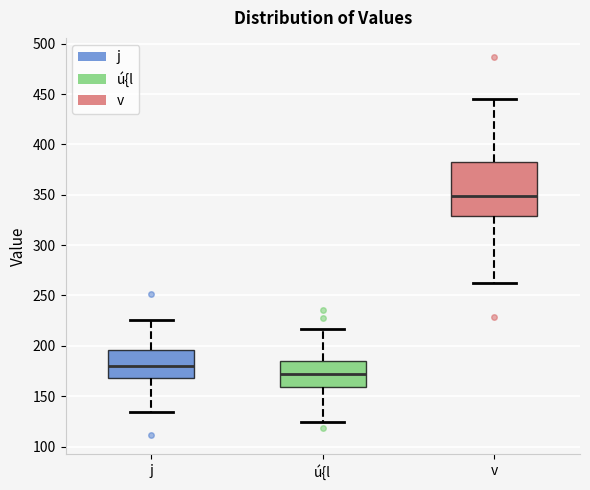

Which box is the tallest, from its lower edge to its upper edge?

v